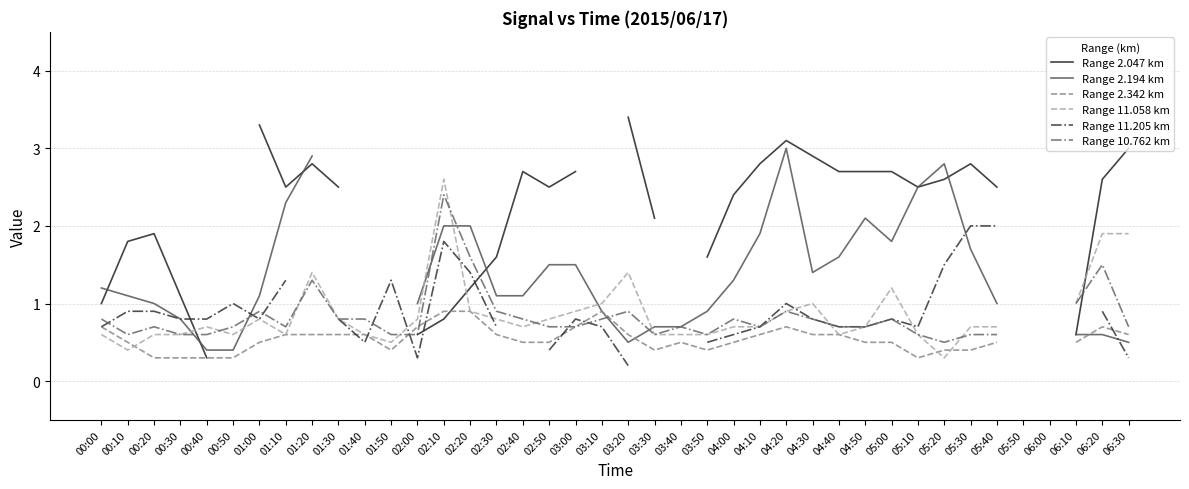

Which category has the highest value across all series?

03:20